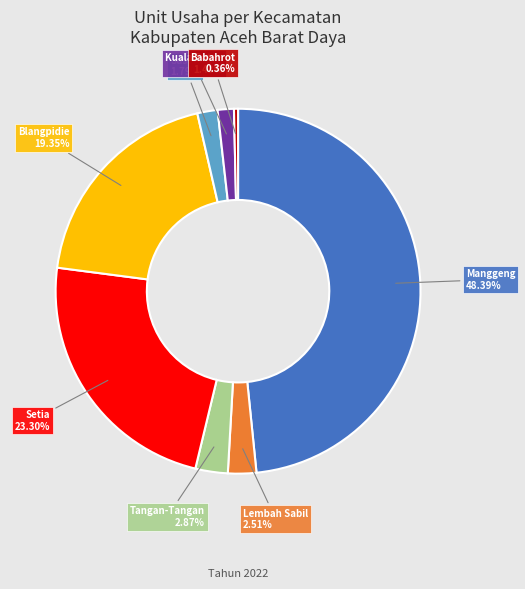

True or false: Kuala Batee accounts for 9% of the total.

False